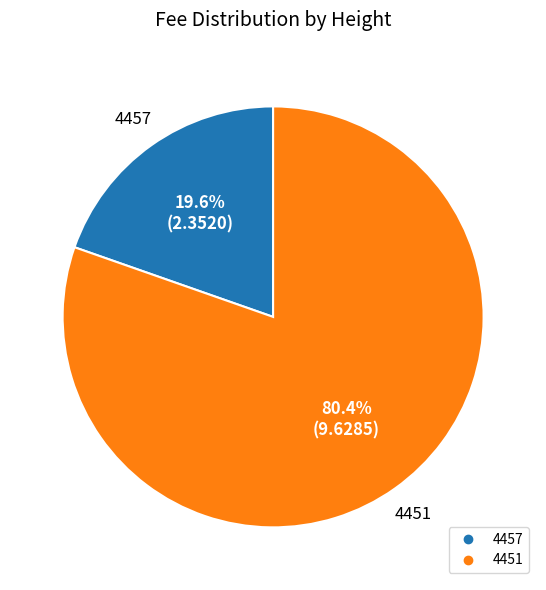

To the nearest percent, what is the difference between the 4451 and 4457 slice percentages?

61%